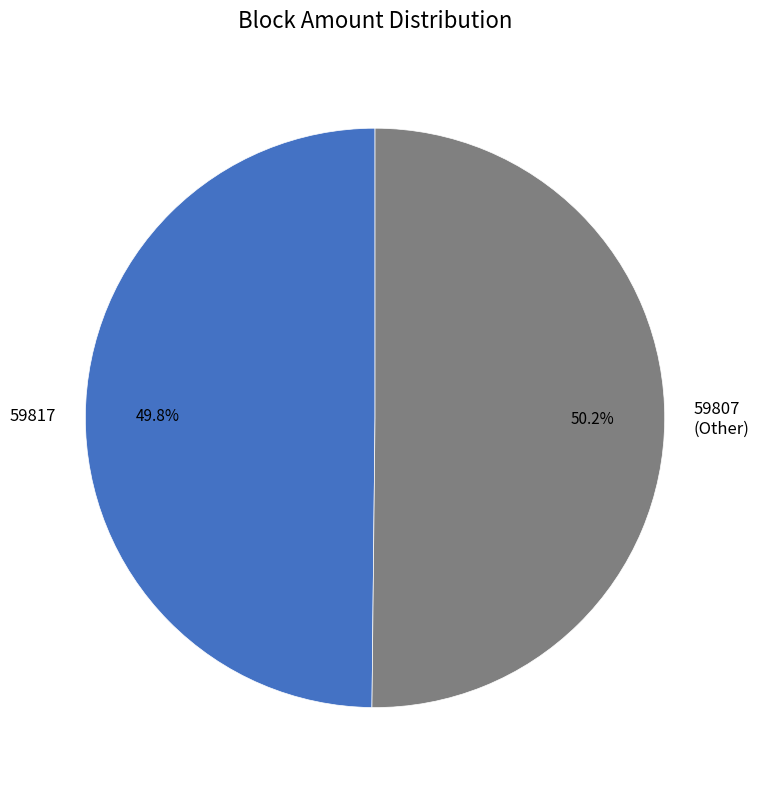

What percentage do 59807 and 59817 together represent?

100.0%